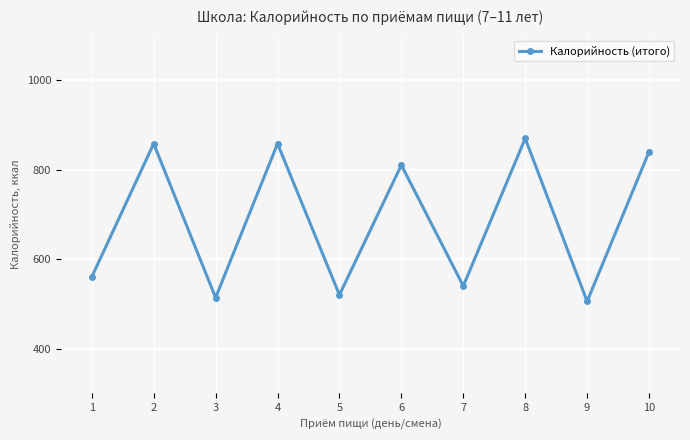

Which label corresponds to the smallest value in the chart?

9